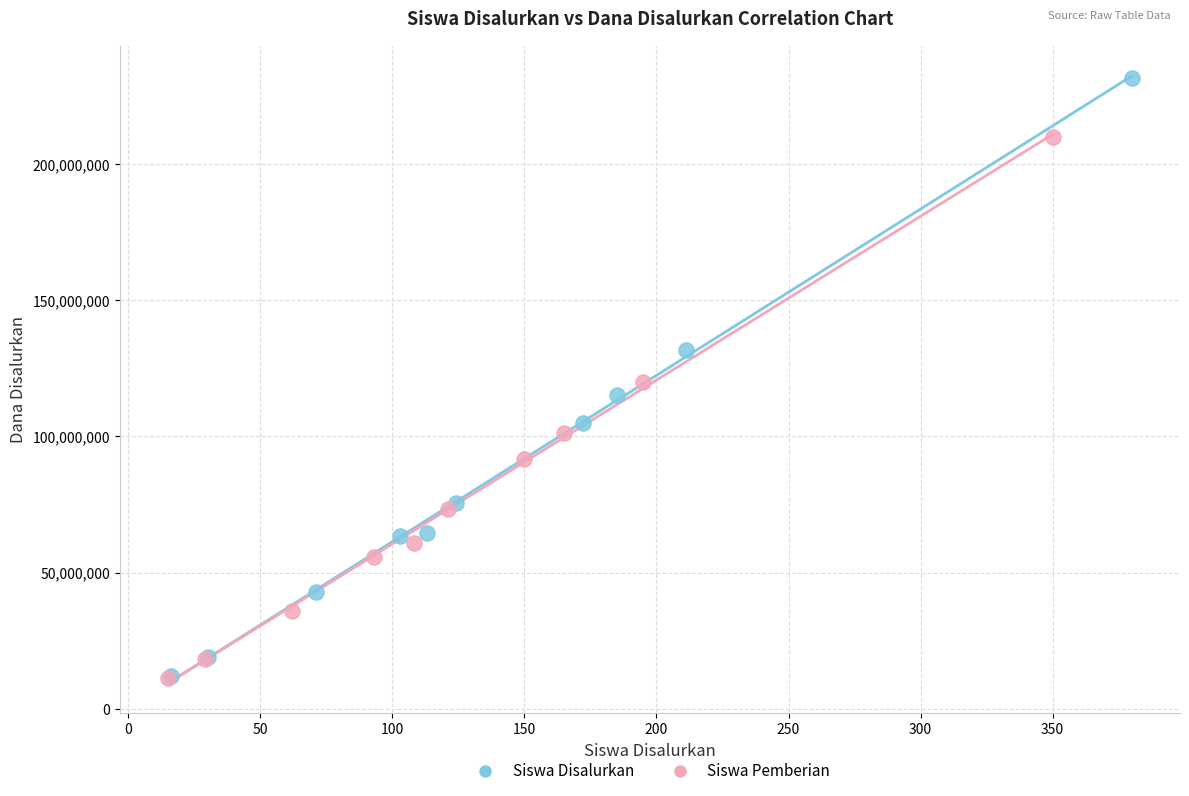

Which series has the largest Y range (max minus min)?

Siswa Disalurkan